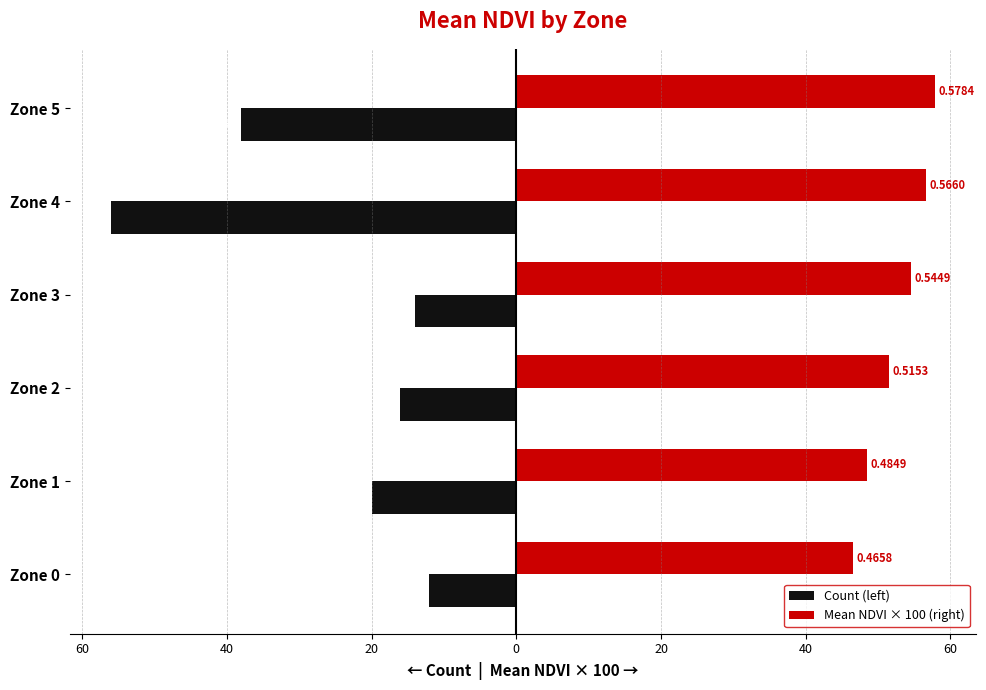

What are all the series names shown in the legend?

Count (left), Mean NDVI × 100 (right)